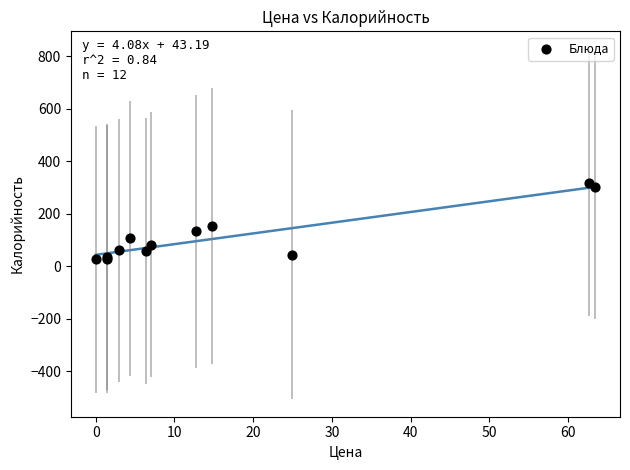

What Y value in the scatter plot is closest to 172?

154